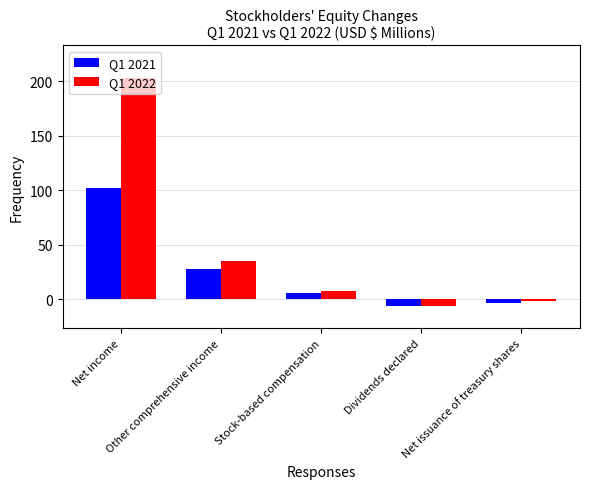

Reading left to right, transcribe all the data shown in this chart.

Q1 2021: Net income=101.9	Other comprehensive income=27.9	Stock-based compensation=6.4	Dividends declared=-5.6	Net issuance of treasury shares=-3.5
Q1 2022: Net income=202.9	Other comprehensive income=35.7	Stock-based compensation=8.0	Dividends declared=-6.2	Net issuance of treasury shares=-1.3